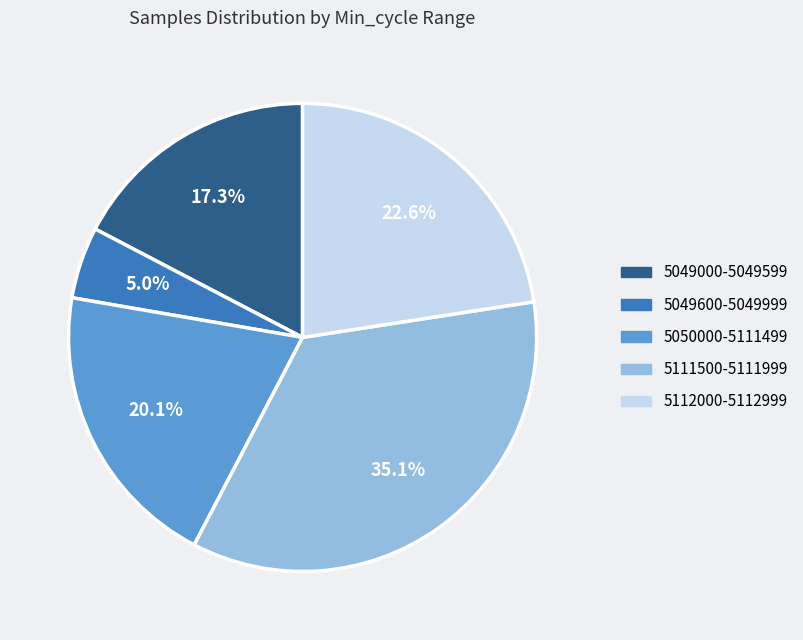

Is there a majority slice in this chart?

No